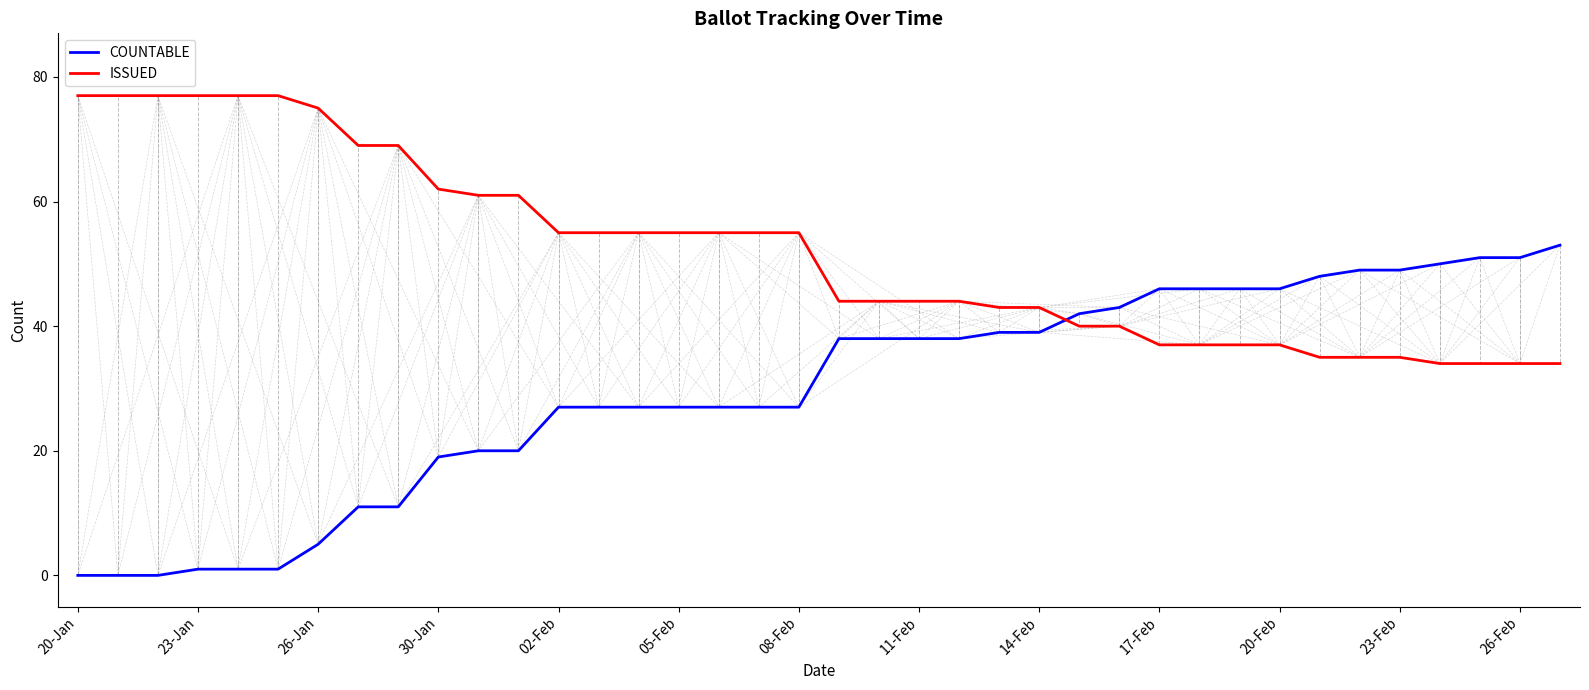

Which series has the largest range (max minus min)?

COUNTABLE